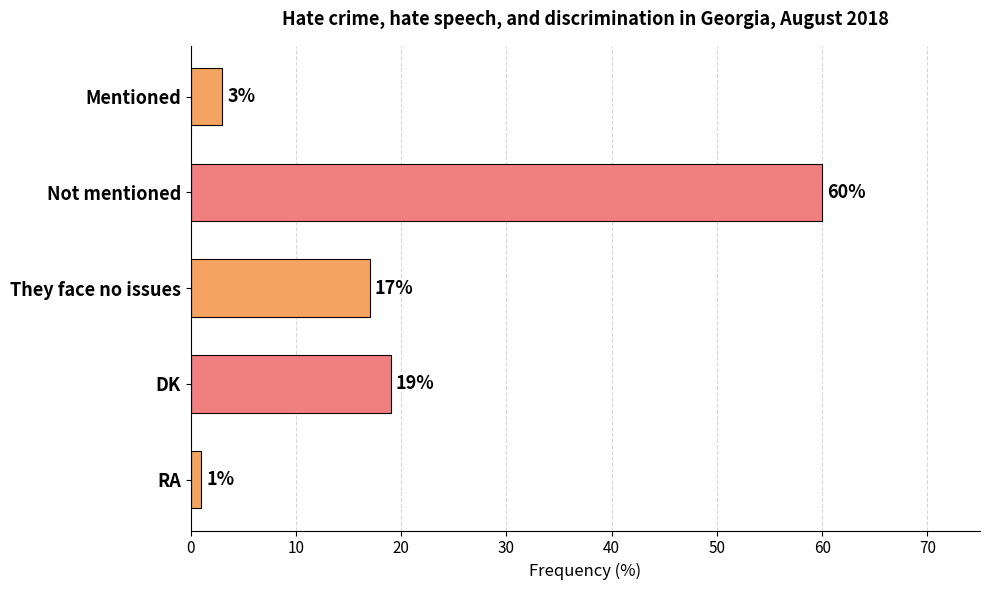

What is the change in value from They face no issues to RA?

-16